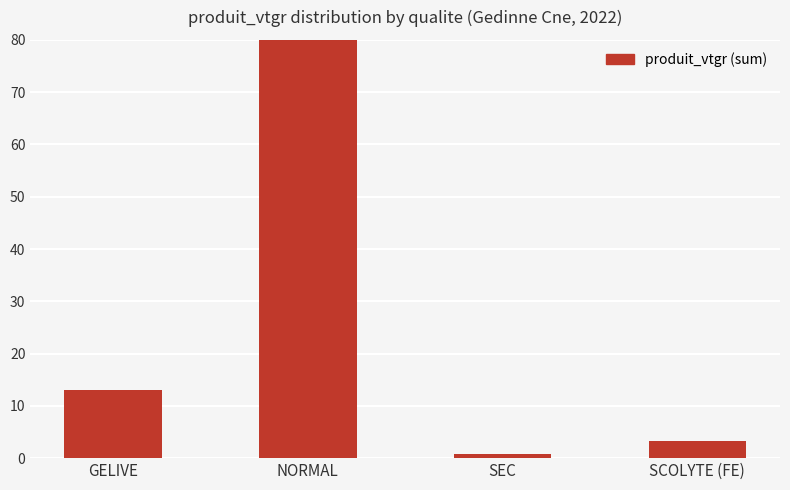

Reading left to right, transcribe all the data shown in this chart.

GELIVE=13.0	NORMAL=100.7	SEC=0.8	SCOLYTE (FE)=3.3